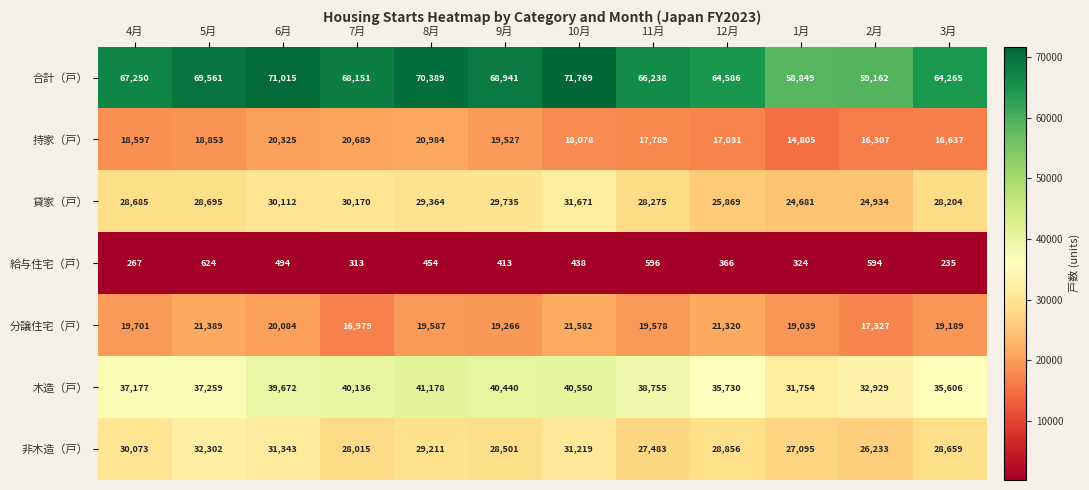

What is the approximate value of 分譲住宅（戸） at 6月, to the nearest 50?

20100